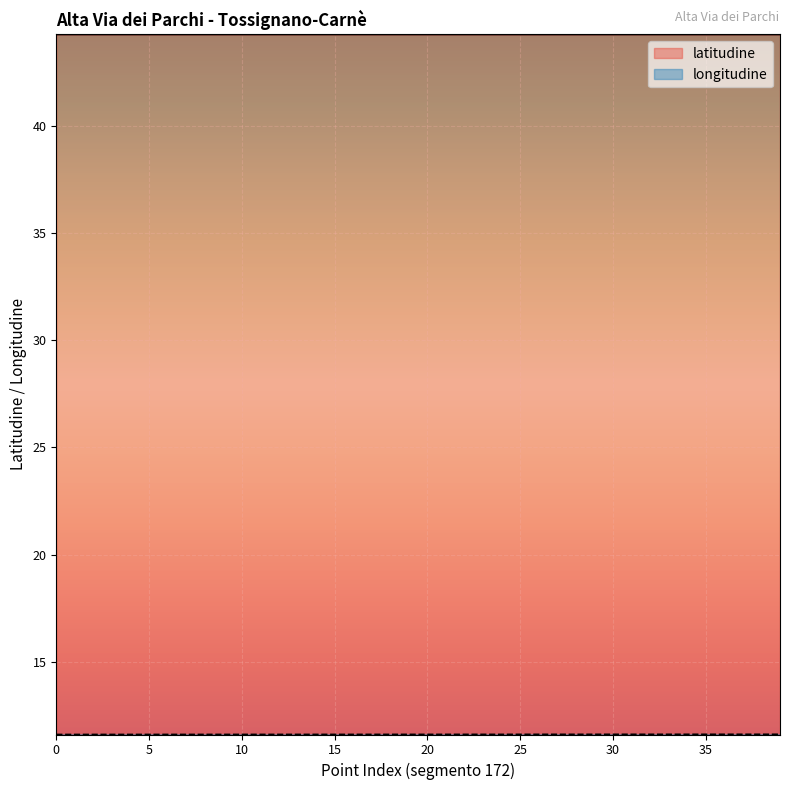

What is the total value across all series at 11?

55.9